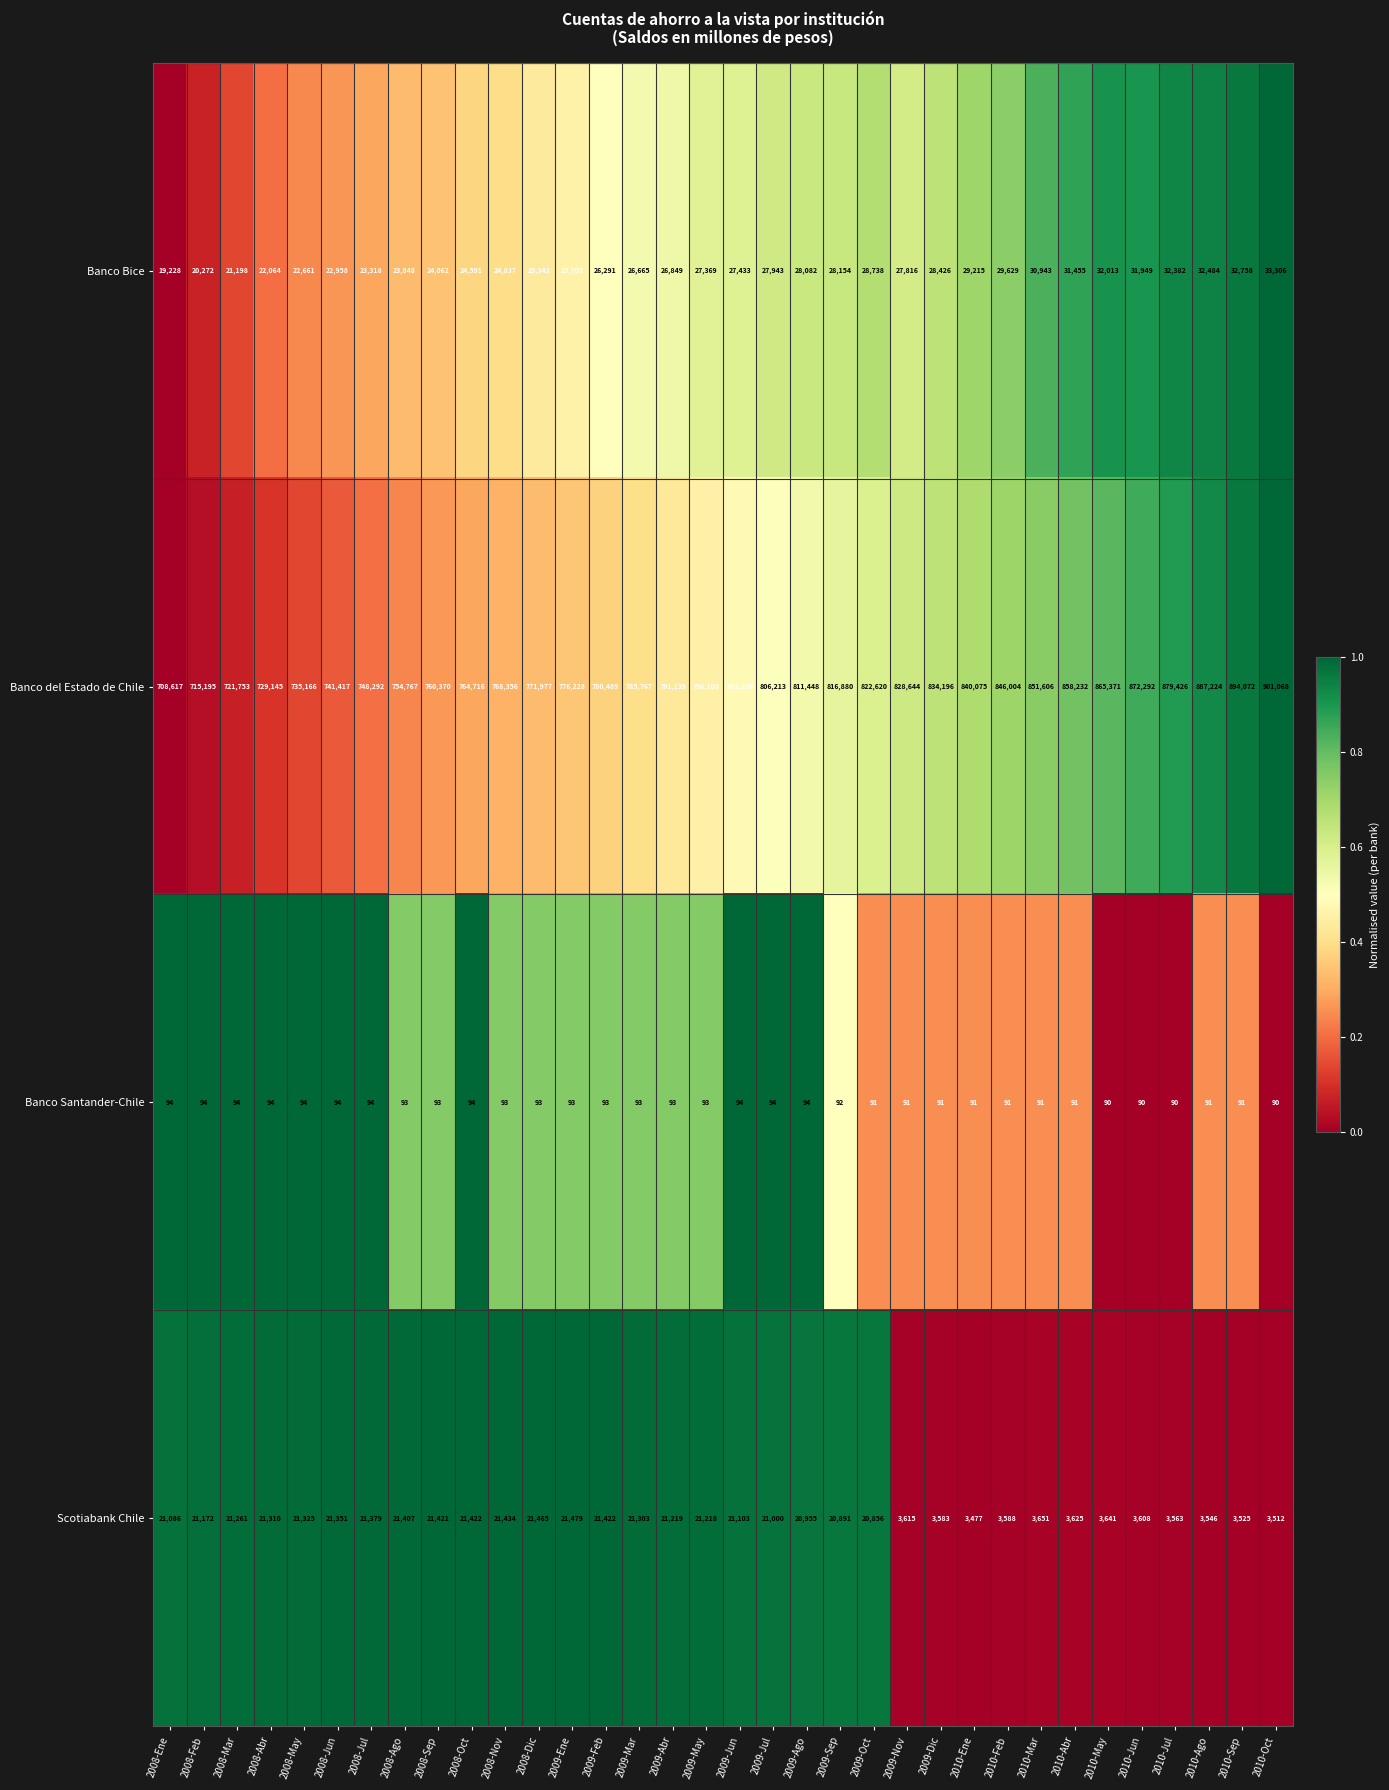

Which series has the largest total across all categories?

Banco del Estado de Chile